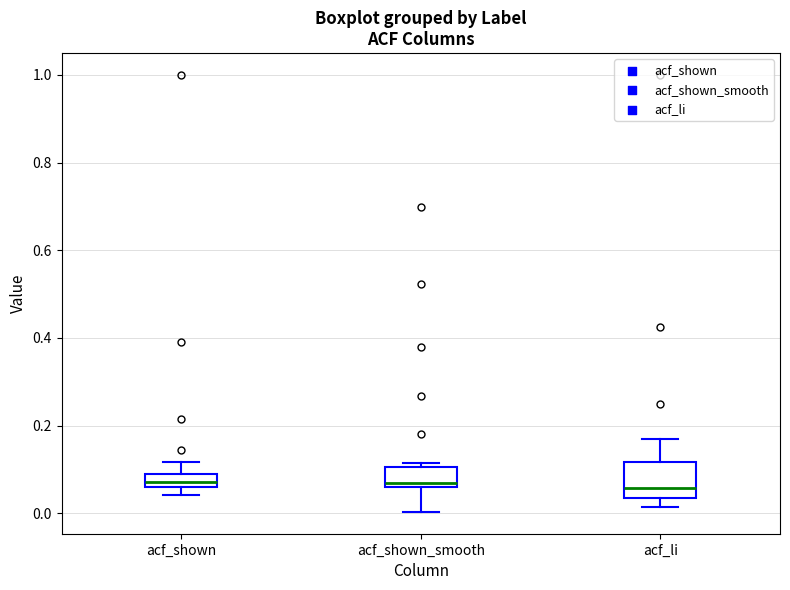

Reading left to right, read every box against the y-axis: the position of its median line, the range the box covers, and the ends of its whiskers. The values are not printed on the chart, so give them approximately, as read against the axis.

acf_shown: median 0.08, box 0.06 to 0.10, whiskers 0.04 to 0.12
acf_shown_smooth: median 0.06 (just above the box's lower edge), box 0.06 to 0.10, whiskers 0.00 to 0.12
acf_li: median 0.06, box 0.04 to 0.12, whiskers 0.02 to 0.16